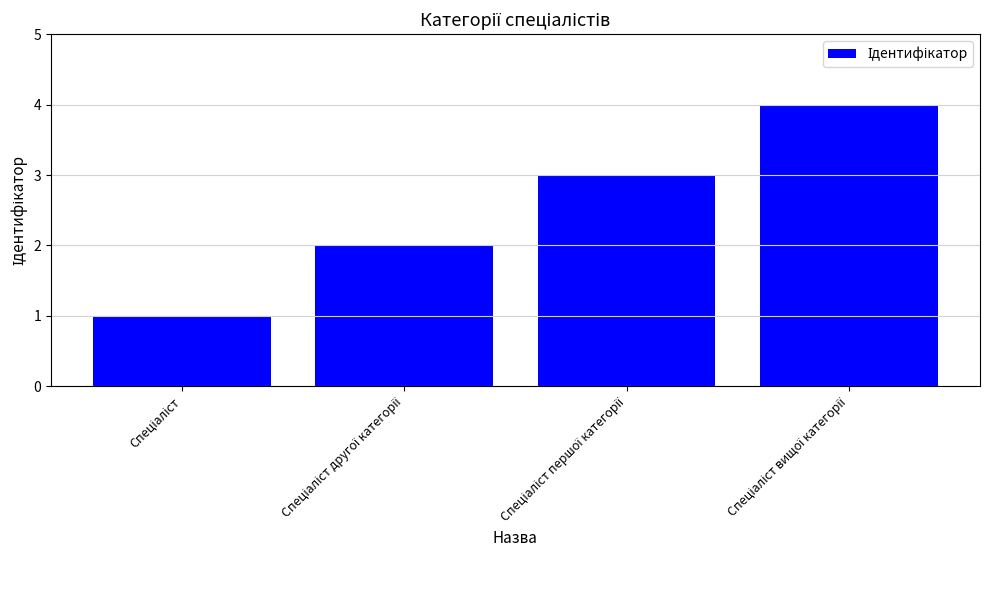

What is the difference between the maximum and minimum values?

3